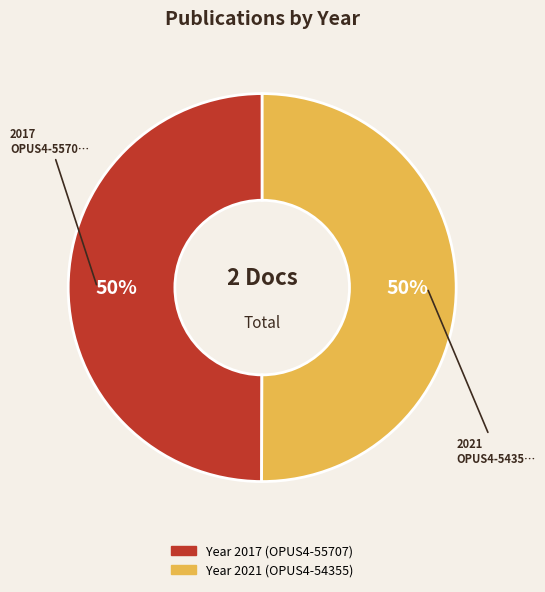

To the nearest percent, what is the average slice percentage?

50%